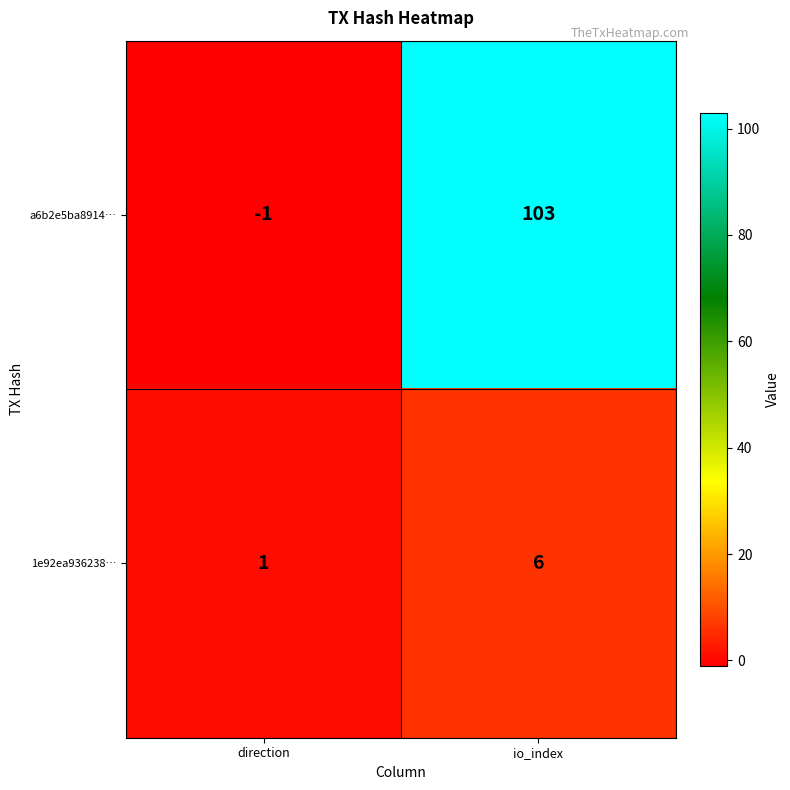

Rank the series by their average value, from lowest to highest.

1e92ea936238…, a6b2e5ba8914…